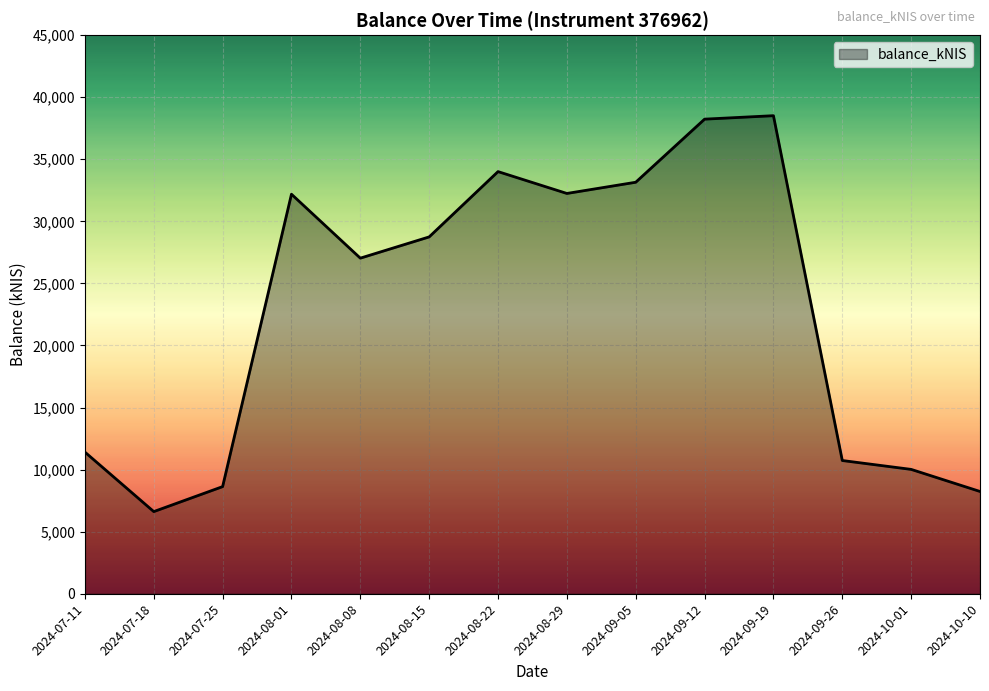

Which label corresponds to the smallest value in the chart?

2024-07-18